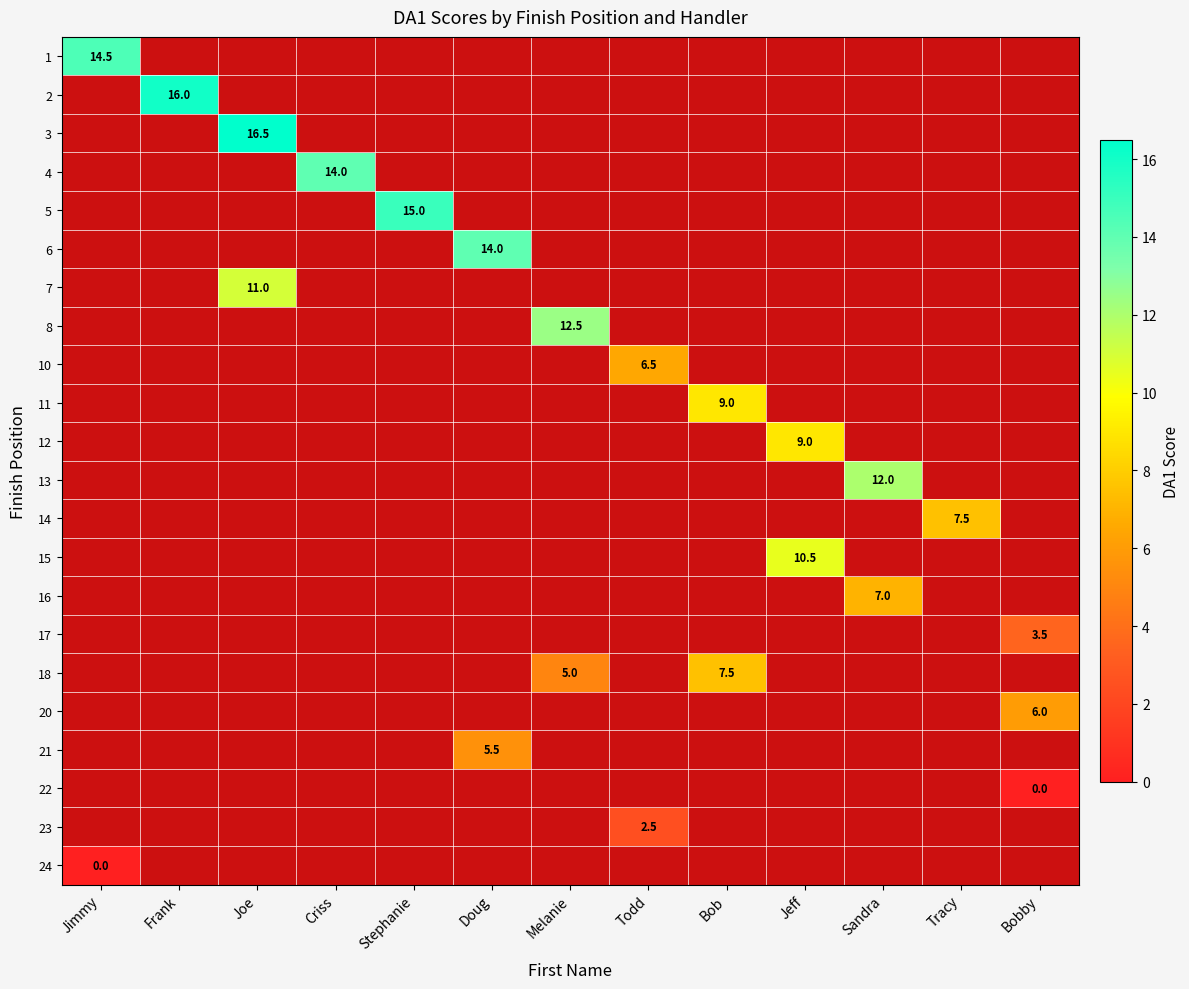

True or false: 21 has a value of 8.1 at Doug.

False